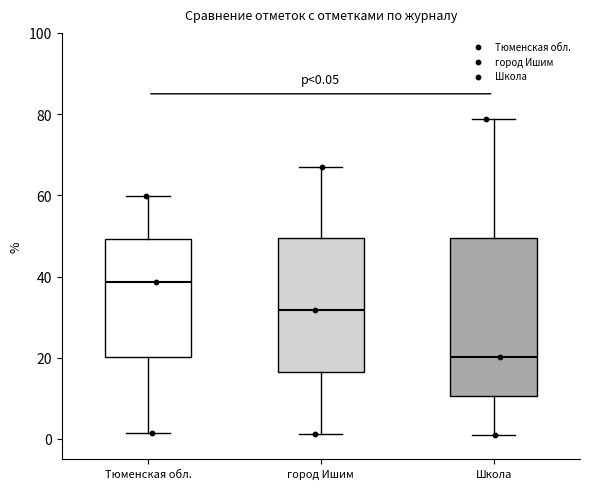

Which box is the tallest, from its lower edge to its upper edge?

Школа